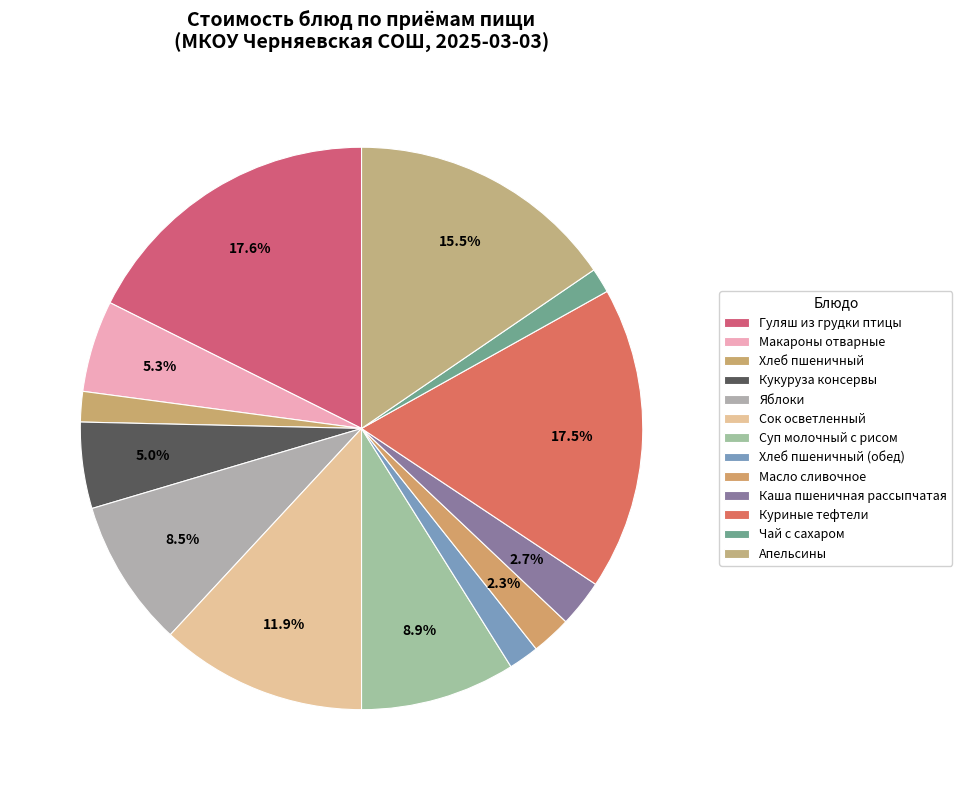

Rank the categories by value from highest to lowest.

Гуляш из грудки птицы, Куриные тефтели, Апельсины, Сок осветленный, Суп молочный с рисом, Яблоки, Макароны отварные, Кукуруза консервы, Каша пшеничная рассыпчатая, Масло сливочное, Хлеб пшеничный, Хлеб пшеничный (обед), Чай с сахаром